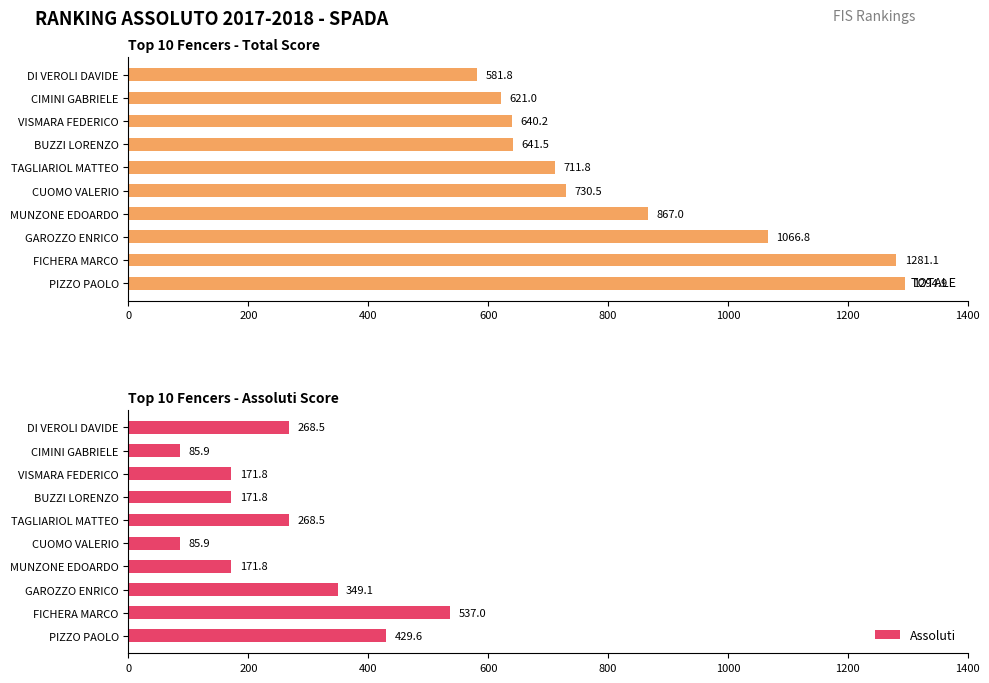

True or false: Assoluti has a value of 171.8 at VISMARA FEDERICO.

True